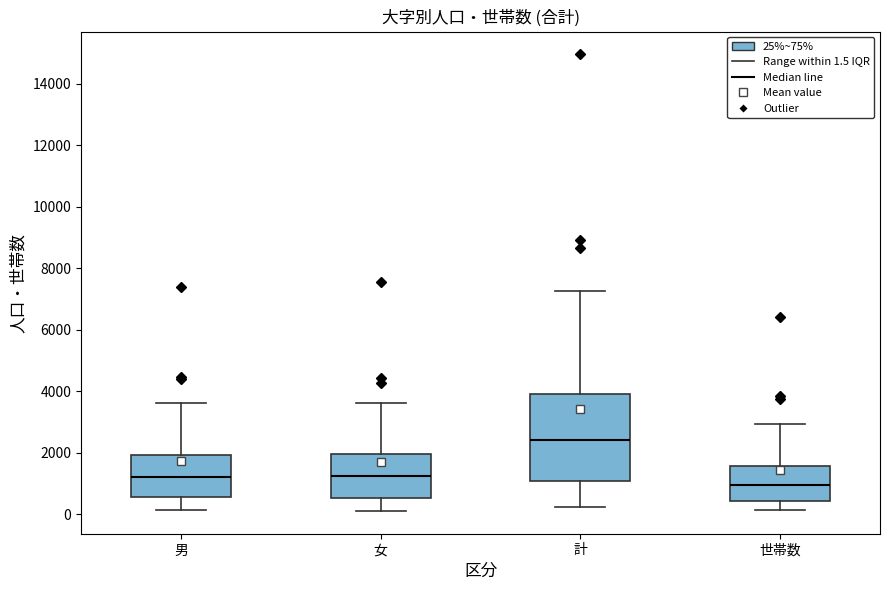

Comparing the boxes themselves (not the whiskers), which one is the tallest?

計